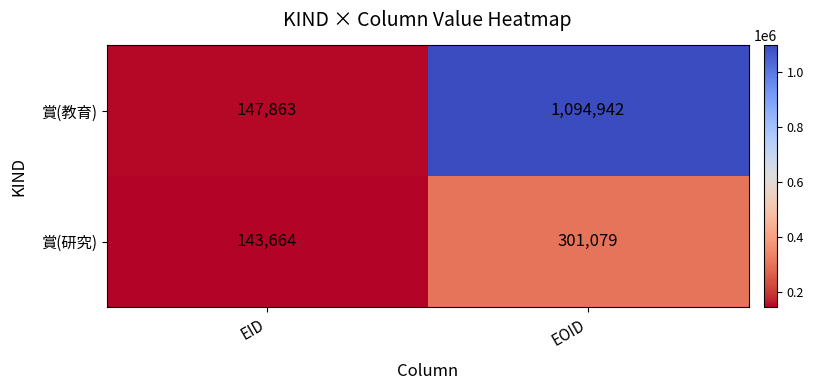

What is the sum of all 賞(研究) values?

444743